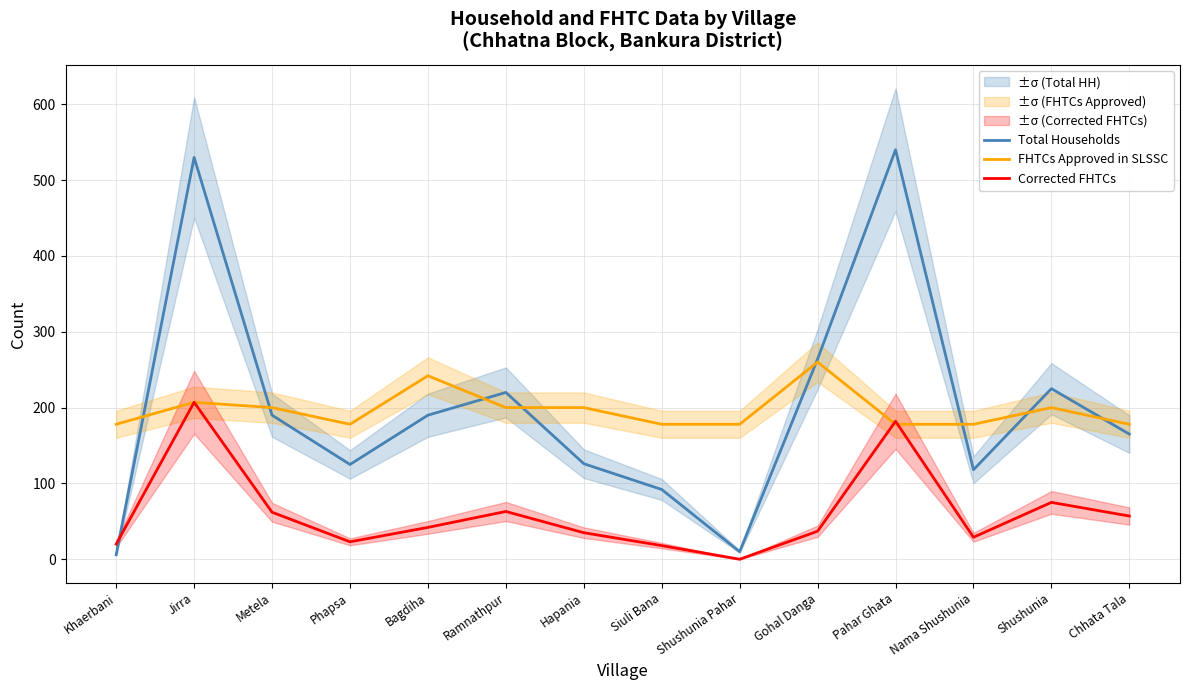

At which category is the sum across all series the highest?

Jirra